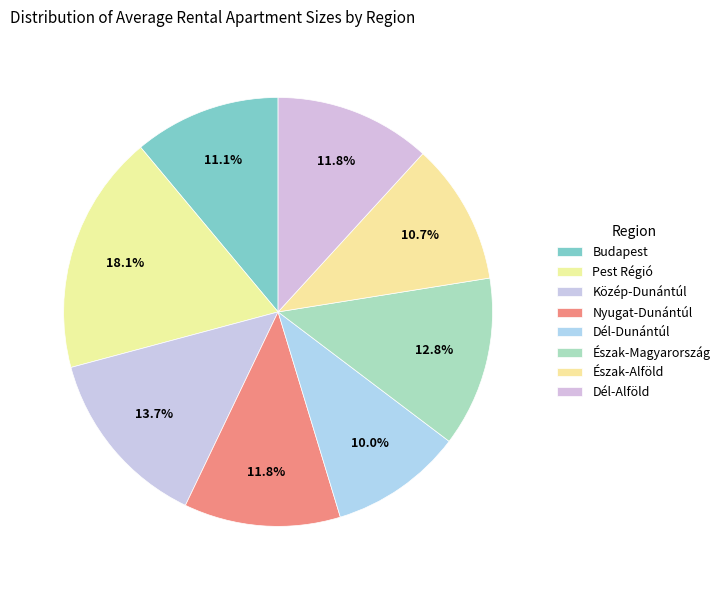

How many segments does this pie chart have?

8